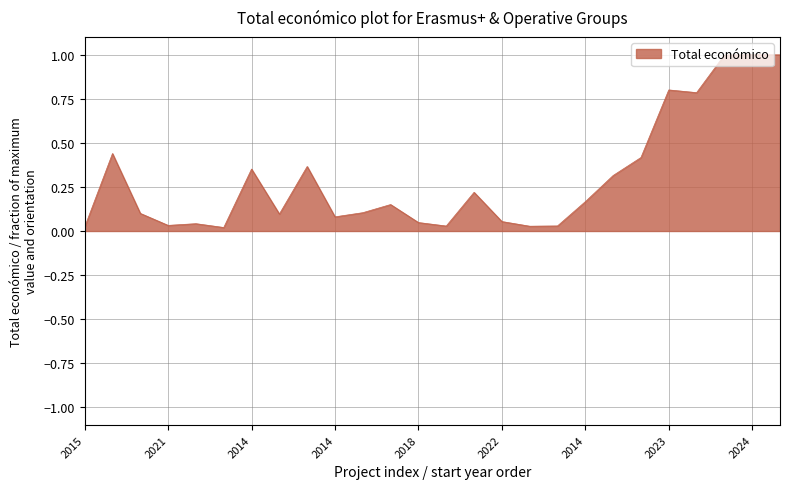

What is the greatest value displayed?

1.0